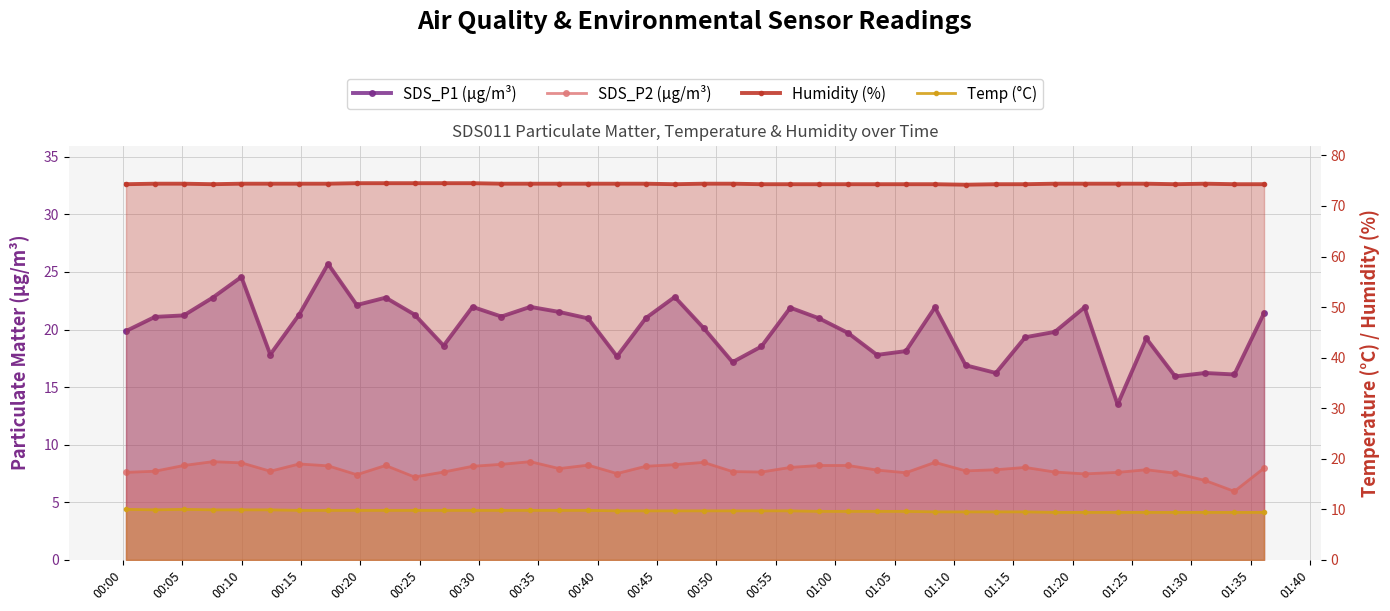

Reading left to right, transcribe all the data shown in this chart.

SDS_P1 (µg/m³): 19.9	21.1	21.2	22.8	24.6	17.8	21.3	25.7	22.1	22.8	21.3	18.6	22.0	21.1	22.0	21.5	21.0	17.7	21.0	22.8	20.1	17.2	18.5	21.9	21.0	19.7	17.8	18.1	21.9	16.9	16.2	19.3	19.8	21.9	13.5	19.2	15.9	16.2	16.1	21.4
SDS_P2 (µg/m³): 7.6	7.7	8.2	8.5	8.4	7.7	8.3	8.2	7.4	8.2	7.2	7.6	8.1	8.3	8.5	7.9	8.2	7.5	8.1	8.3	8.5	7.7	7.6	8.0	8.2	8.2	7.8	7.6	8.5	7.7	7.8	8.0	7.6	7.5	7.6	7.8	7.5	6.9	6.0	8.0
Humidity (%): 74.3	74.4	74.4	74.3	74.4	74.4	74.4	74.4	74.5	74.5	74.5	74.5	74.5	74.4	74.4	74.4	74.4	74.4	74.4	74.3	74.4	74.4	74.3	74.3	74.3	74.3	74.3	74.3	74.3	74.2	74.3	74.3	74.4	74.4	74.4	74.4	74.3	74.4	74.3	74.3
Temp (°C): 10.0	9.9	10.0	9.9	9.9	9.9	9.8	9.8	9.8	9.8	9.8	9.8	9.8	9.8	9.8	9.8	9.8	9.7	9.7	9.7	9.7	9.7	9.7	9.7	9.6	9.6	9.6	9.6	9.5	9.5	9.5	9.5	9.4	9.4	9.4	9.4	9.4	9.4	9.4	9.4